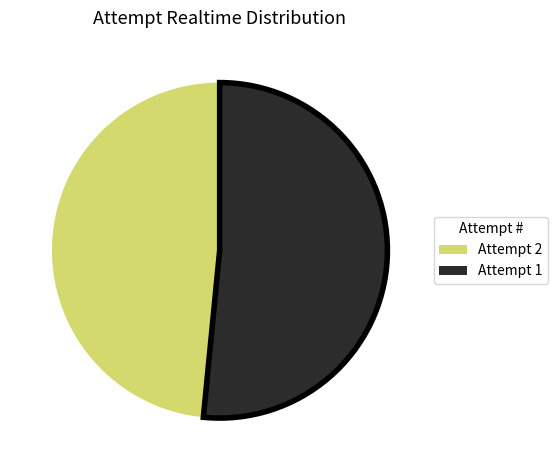

Does any single category account for the majority?

Yes